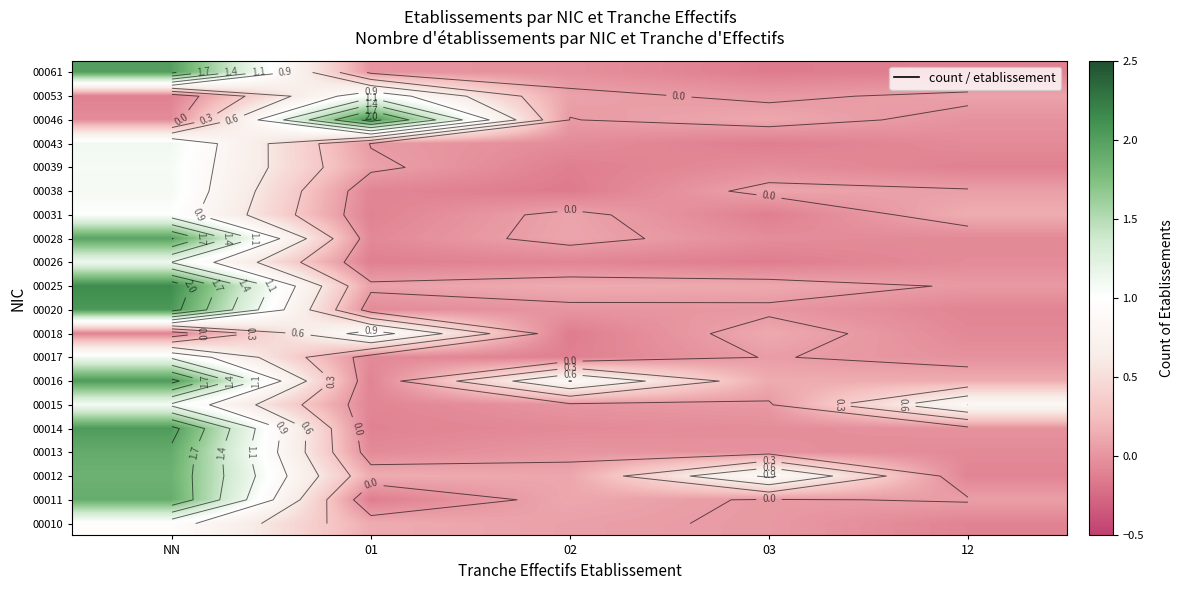

At how many categories does at least one series exceed 0?

5